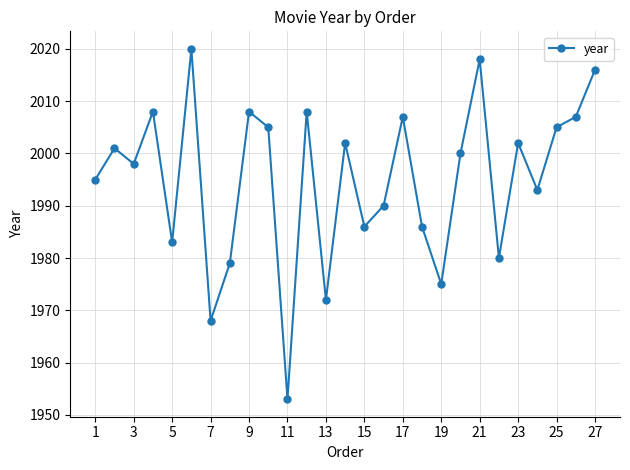

What is the value of the 13th point from the left?

1972